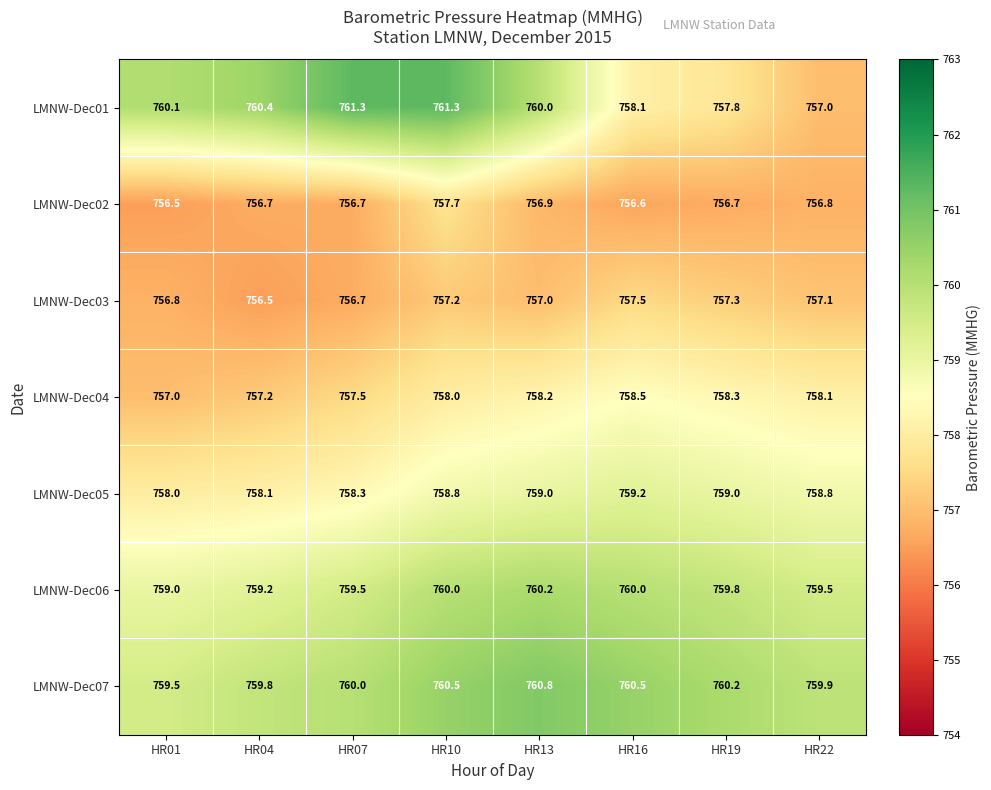

The value of LMNW-Dec04 at HR07 is 383.3. True or false?

False